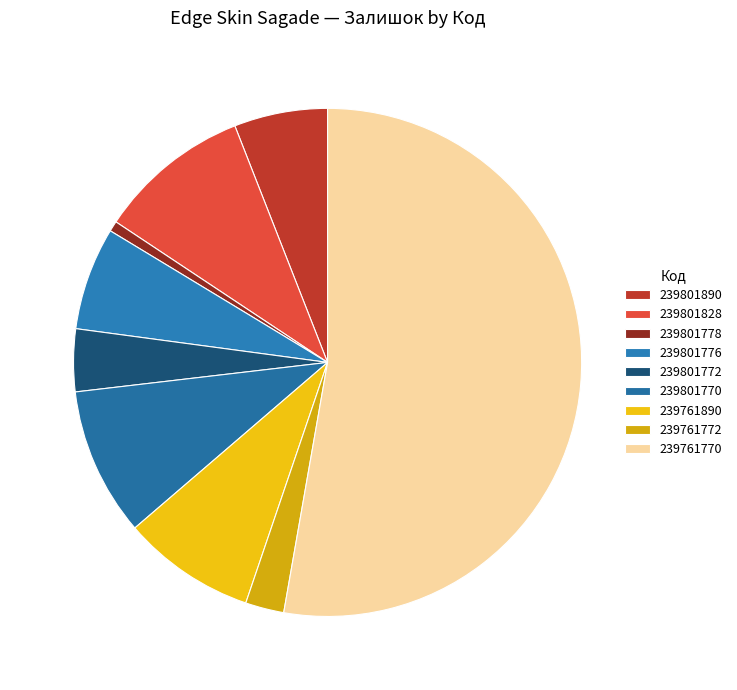

What is the largest slice in the pie chart?

239761770